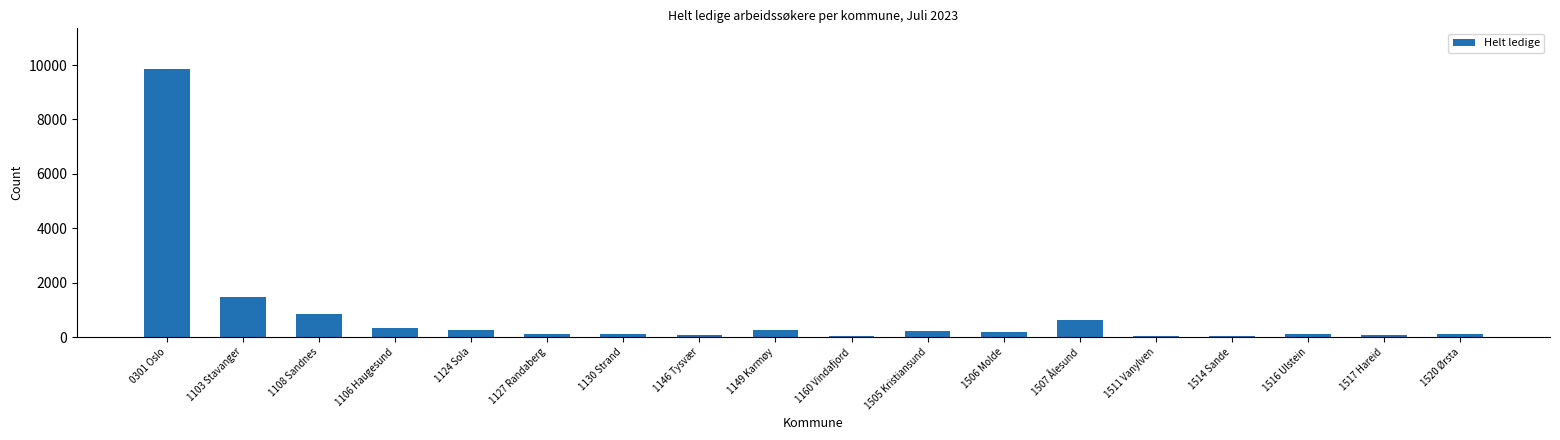

The chart shows a value of 863 at 1108 Sandnes. True or false?

True